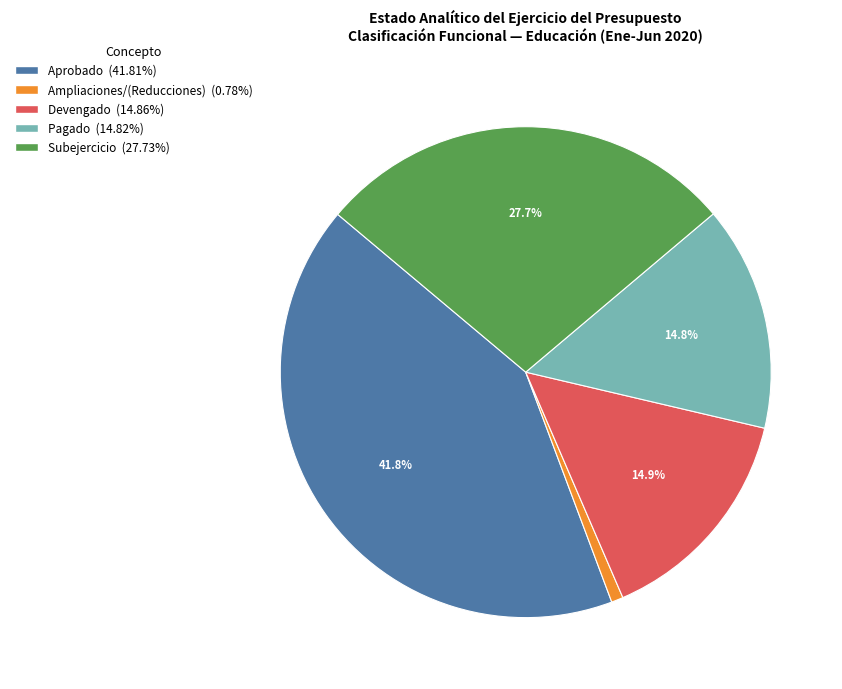

To the nearest percent, what is the average slice percentage?

20%